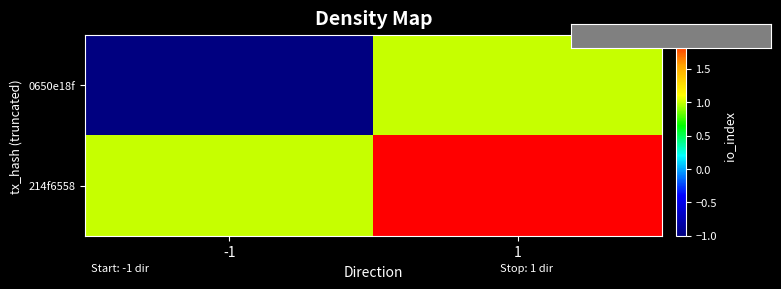

List the series in order of their overall mean, highest first.

214f6558, 0650e18f